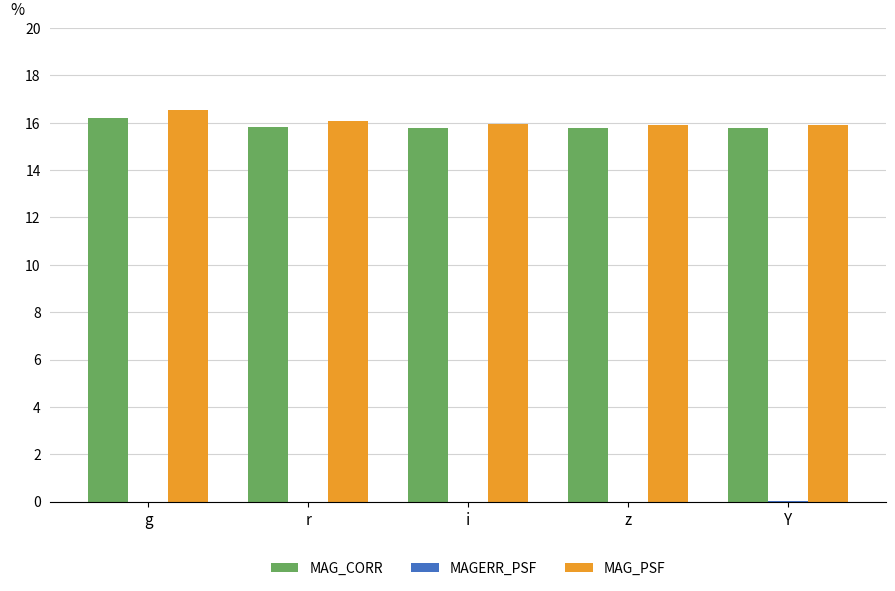

At which label does MAG_PSF reach its peak?

g